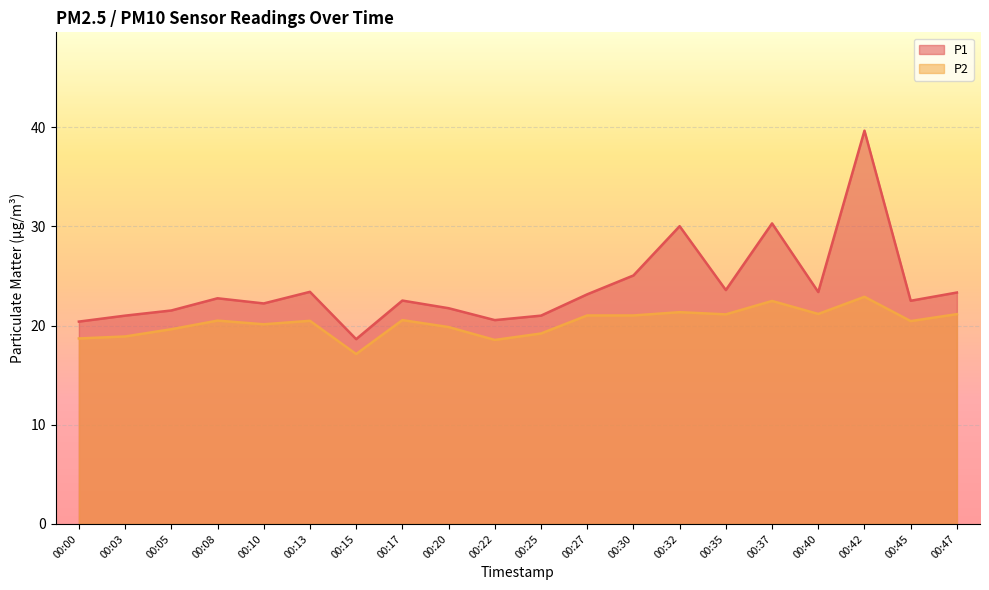

Between 00:17 and 00:37, which series saw the biggest shift?

P1